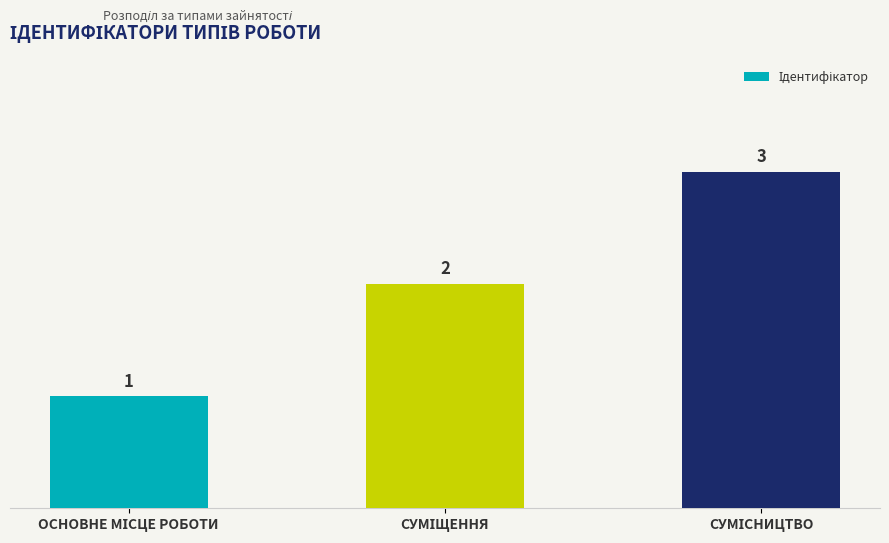

Count the values in the range 1 to 3.

3